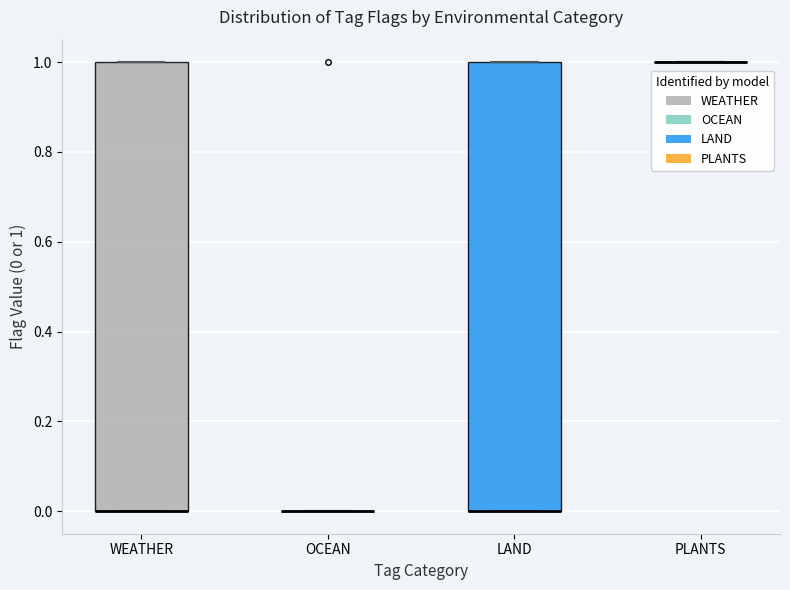

Where is the lower edge of the box for WEATHER on the y-axis? The values are not printed on the chart, so give them approximately, as read against the axis.

0